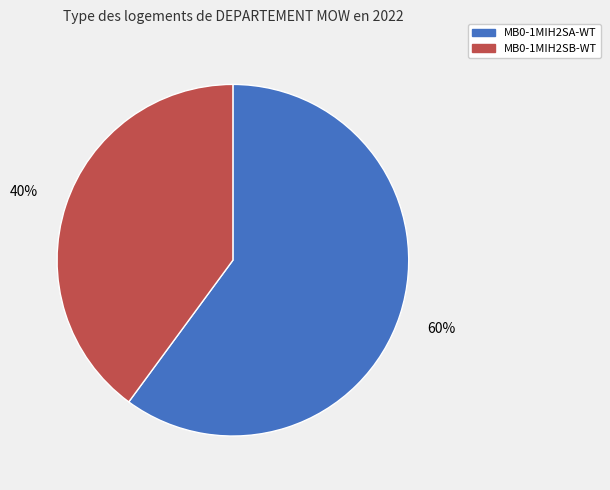

To the nearest percent, what is the difference between the largest and smallest slice percentages?

20%